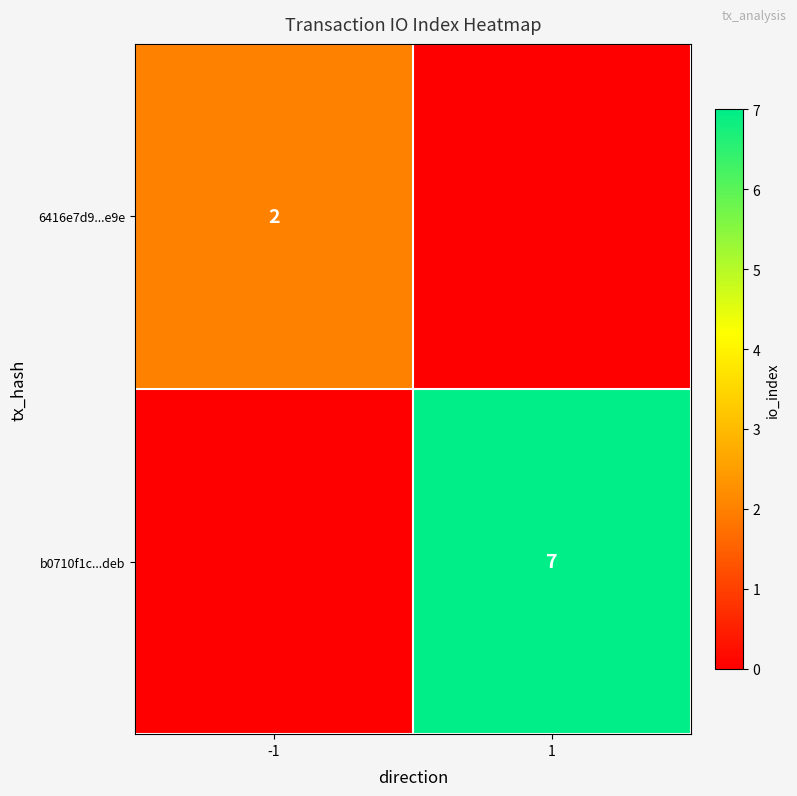

Is it true that b0710f1c...deb equals 7 at 1?

True